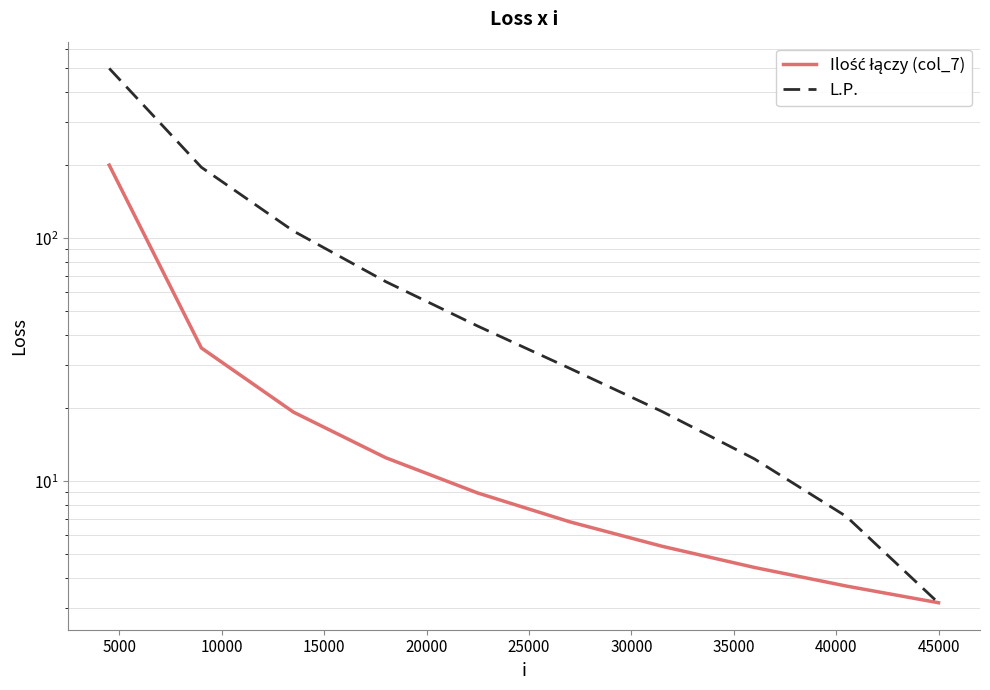

What is the difference between the maximum and minimum values in the L.P. series?

496.8